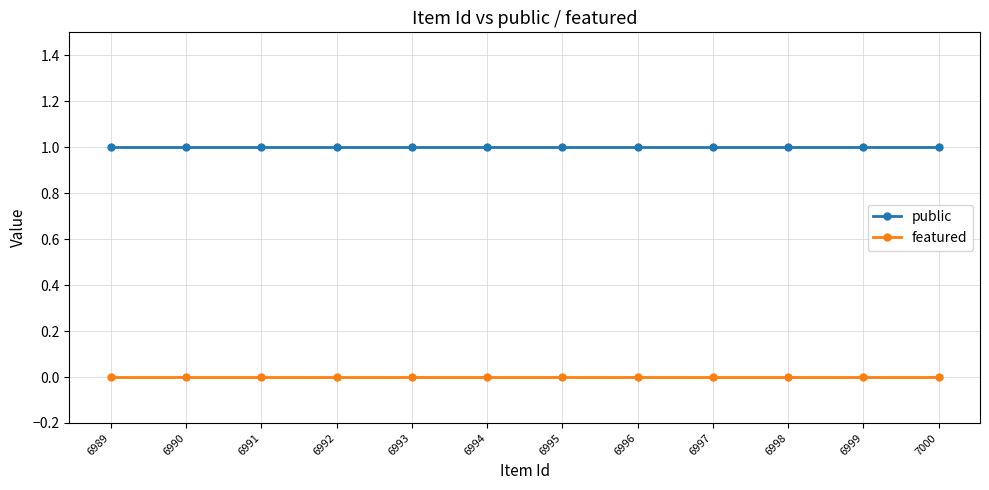

Reading left to right, list all the values displayed in this chart.

public: 1	1	1	1	1	1	1	1	1	1	1	1
featured: 0	0	0	0	0	0	0	0	0	0	0	0